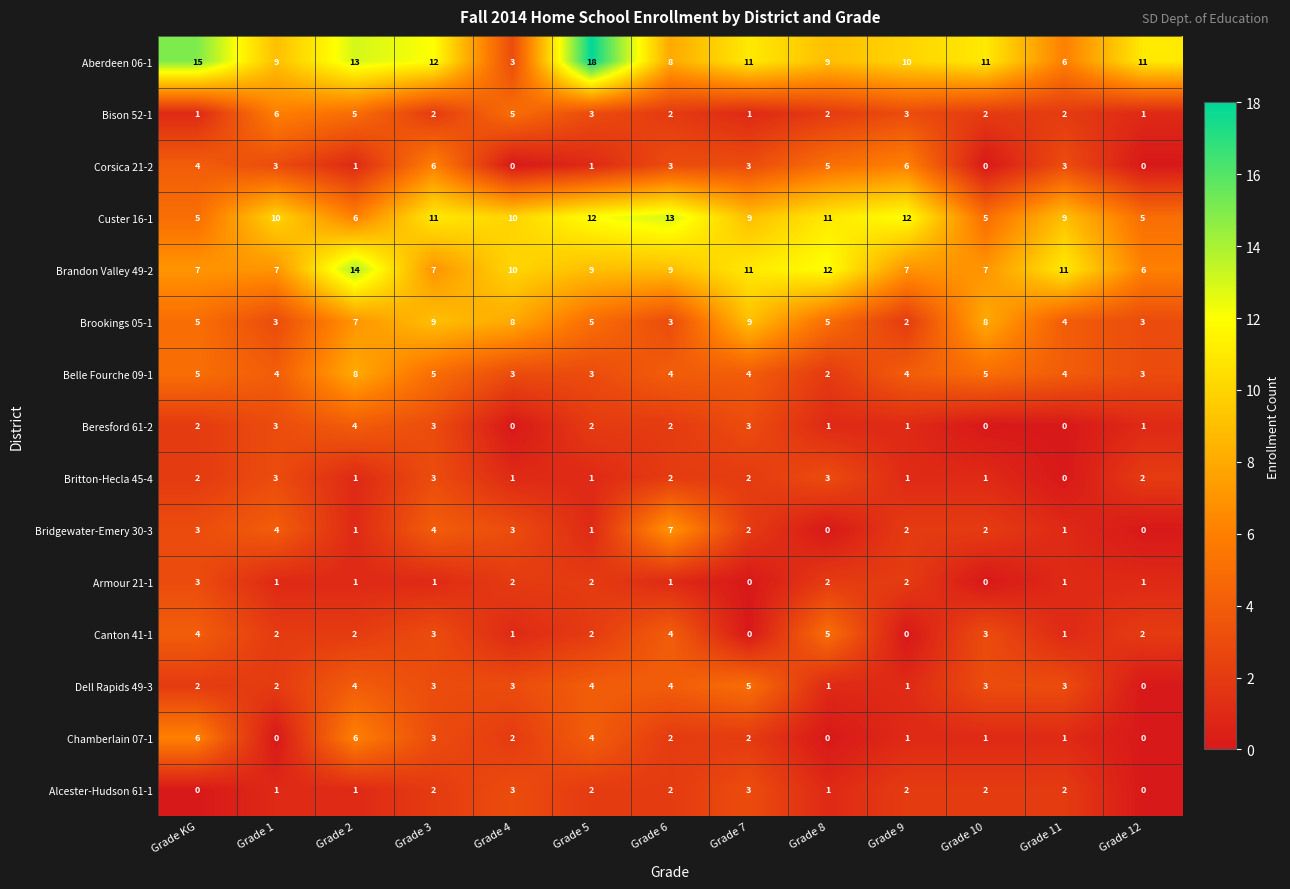

Which series changed the most between Grade 3 and Grade 7?

Brandon Valley 49-2